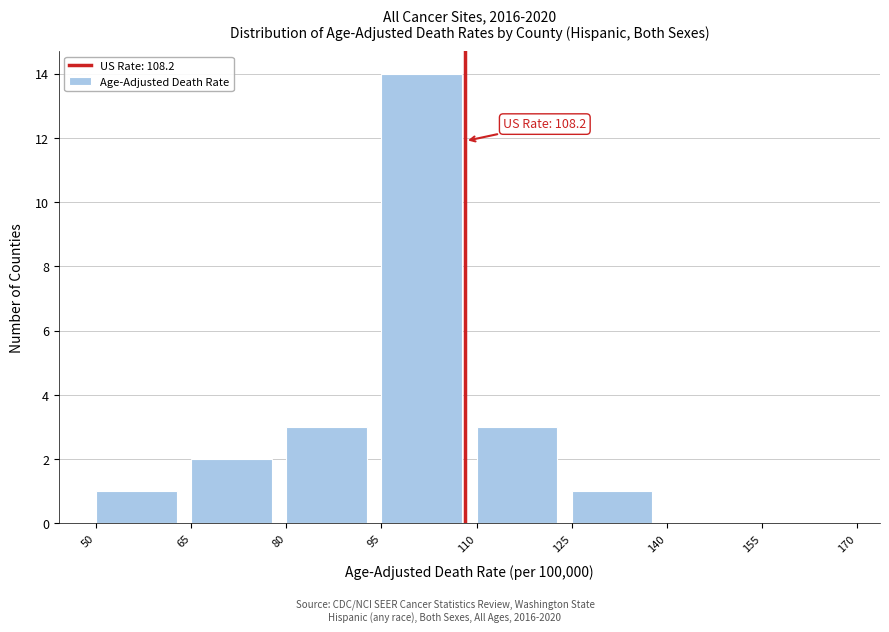

Over which range of the x-axis is the bar tallest?

95 to 110